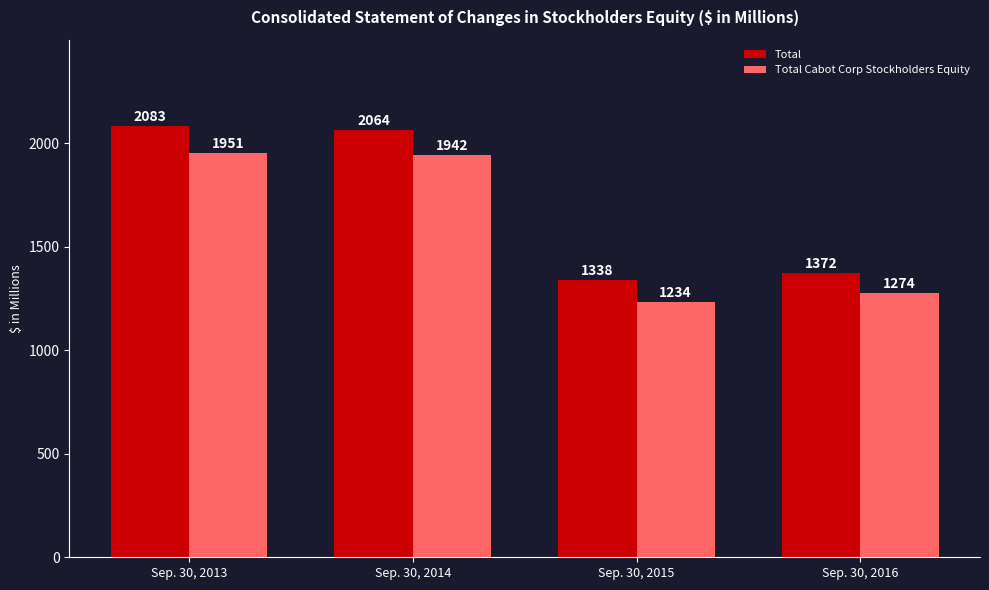

What is the difference between the maximum and minimum values in the Total series?

745